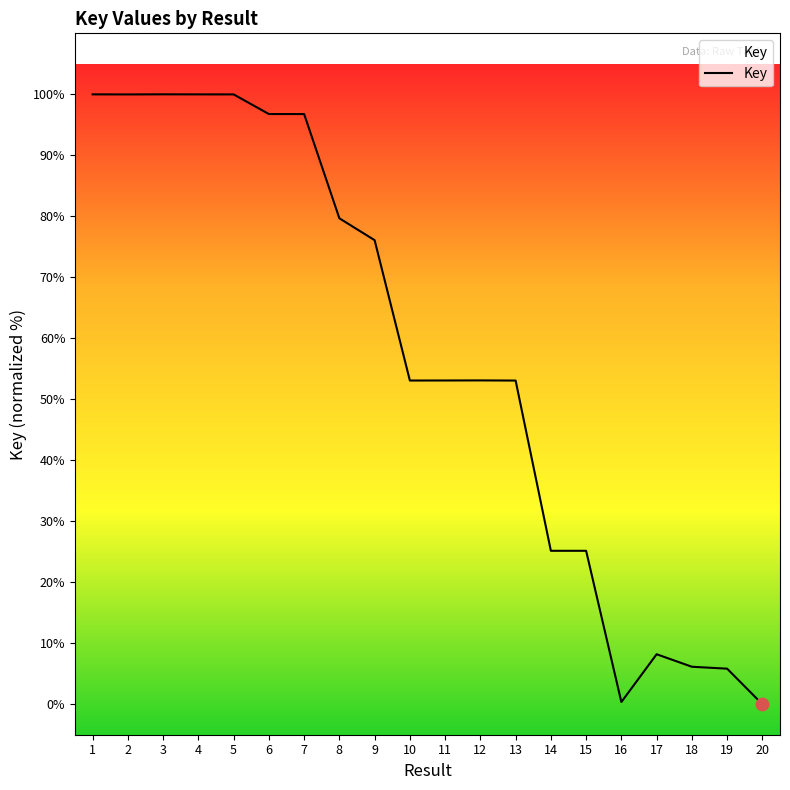

Approximately how many times larger is the value at 13 compared to 2?

0.5